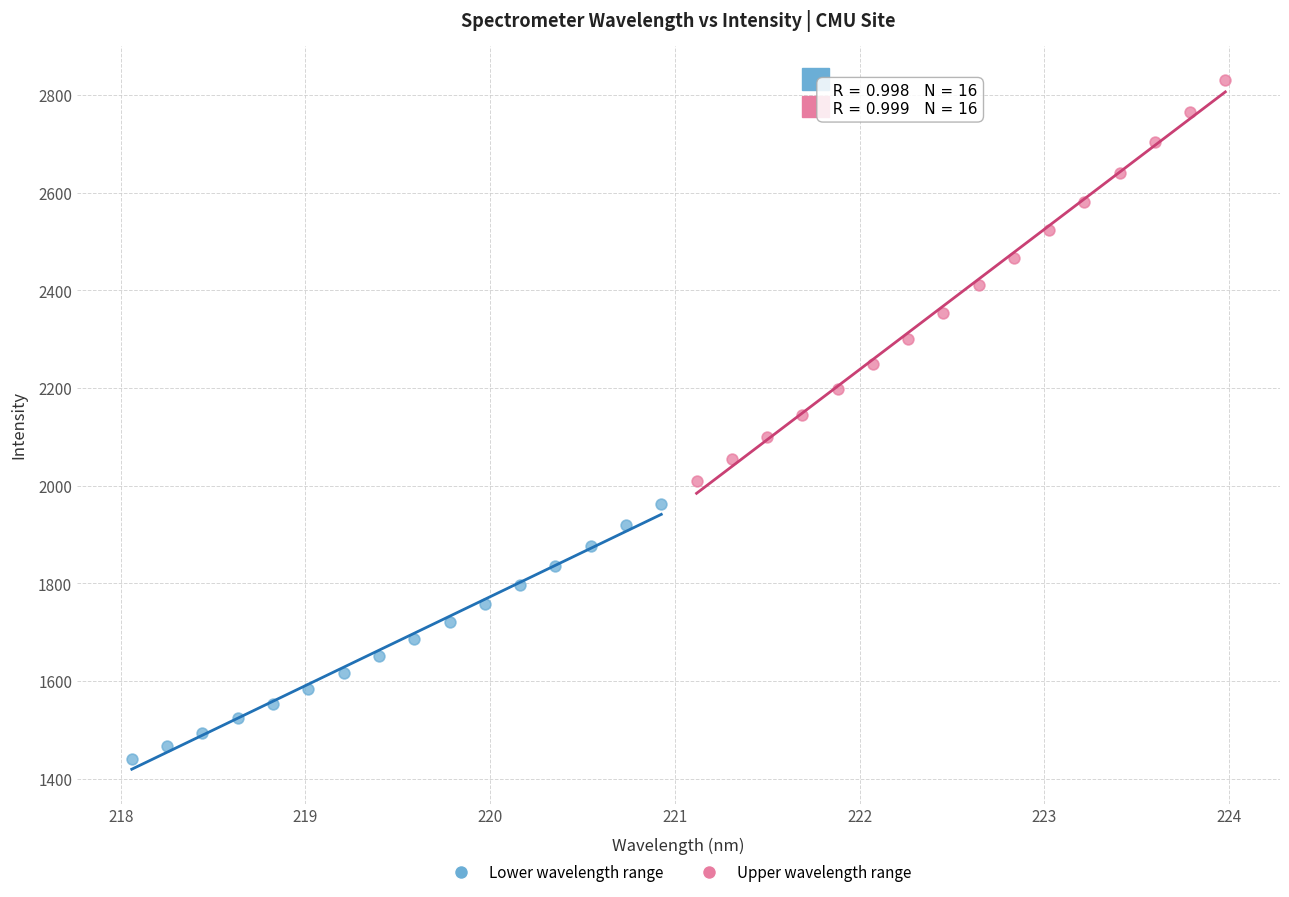

Which series contains the highest Y value?

Upper wavelength range